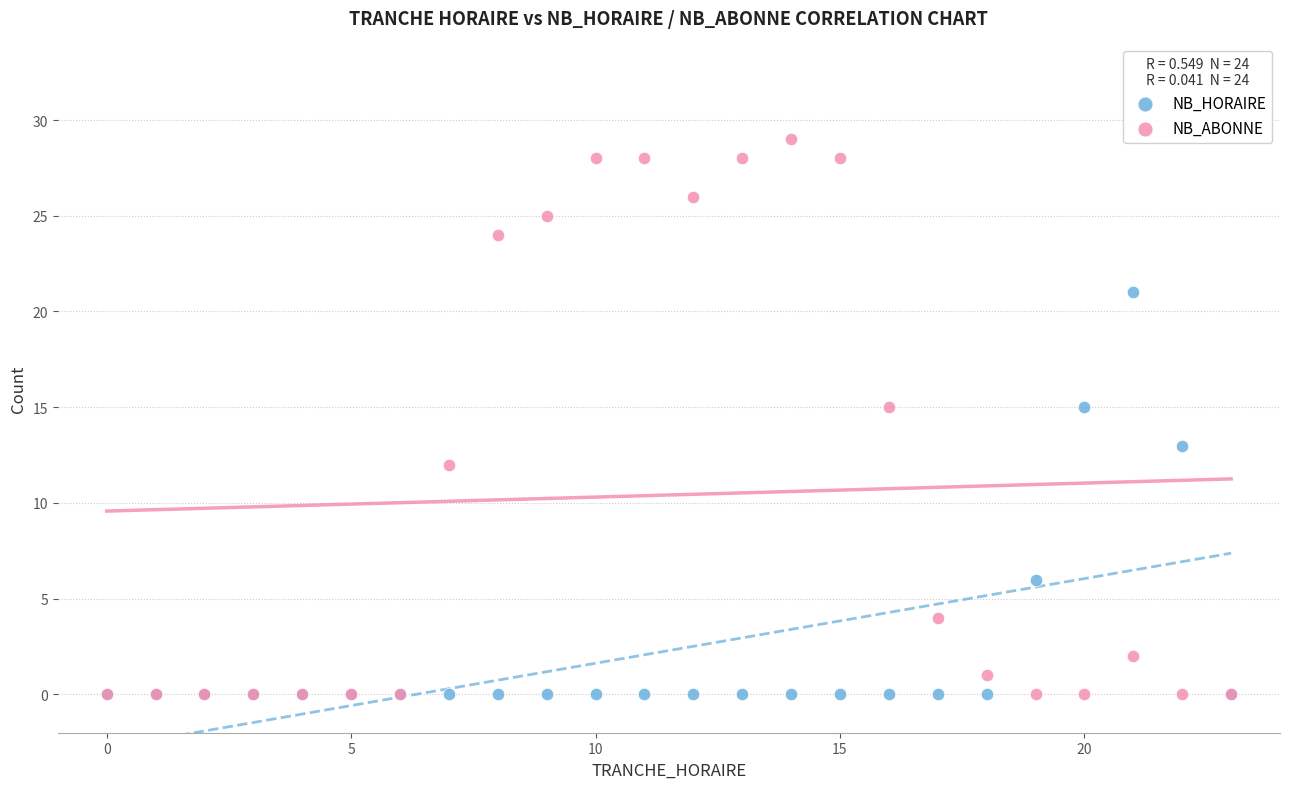

In the NB_HORAIRE series, what Y value is closest to 10?

13